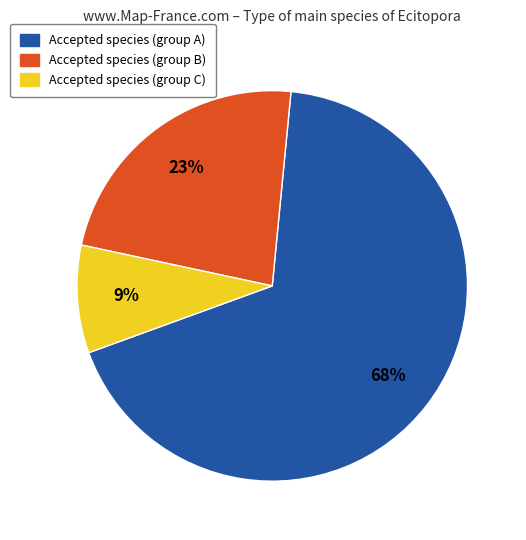

Is there any slice that represents more than half of the pie?

Yes